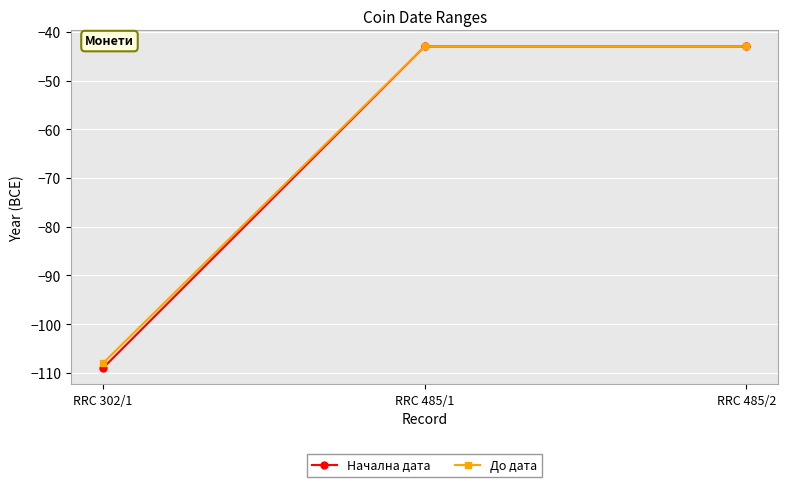

What is the total value across all series at RRC 485/1?

-86